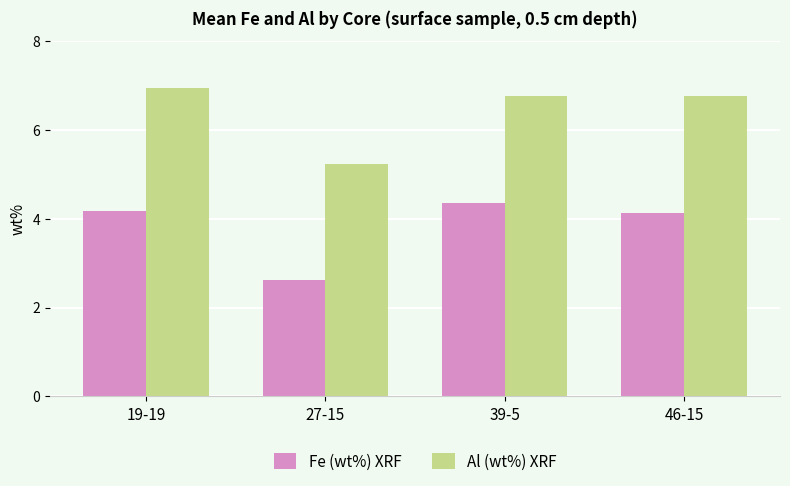

What is the difference between the Fe (wt%) XRF values at 39-5 and 19-19?

0.2